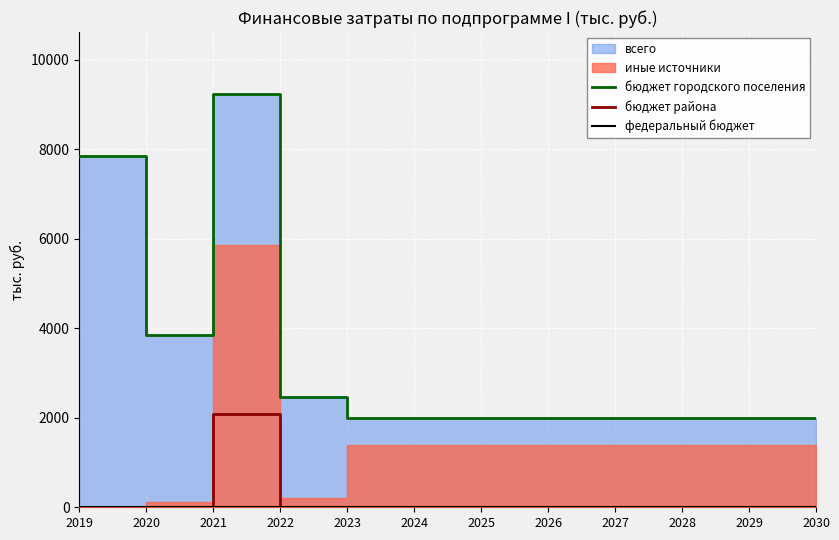

Reading left to right, extract all data points from this chart.

бюджет городского поселения: 7846.1	3858.8	9237.0	2454.7	2000.0	2000.0	2000.0	2000.0	2000.0	2000.0	2000.0	2000.0
бюджет района: 0.0	0.0	2080.0	0.0	0.0	0.0	0.0	0.0	0.0	0.0	0.0	0.0
федеральный бюджет: 0.0	0.0	0.0	0.0	0.0	0.0	0.0	0.0	0.0	0.0	0.0	0.0